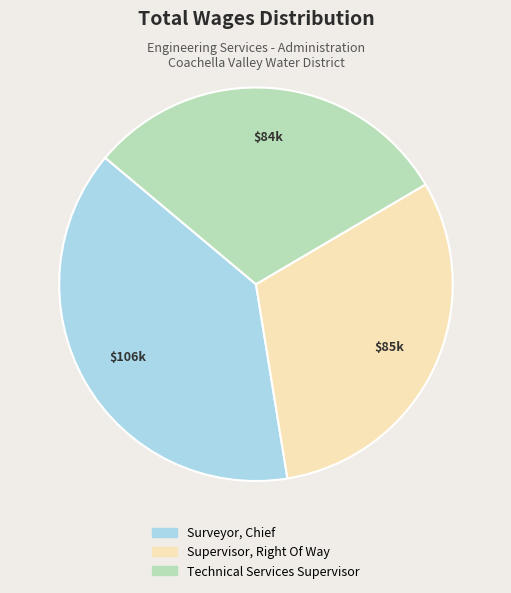

Is there a majority slice in this chart?

No